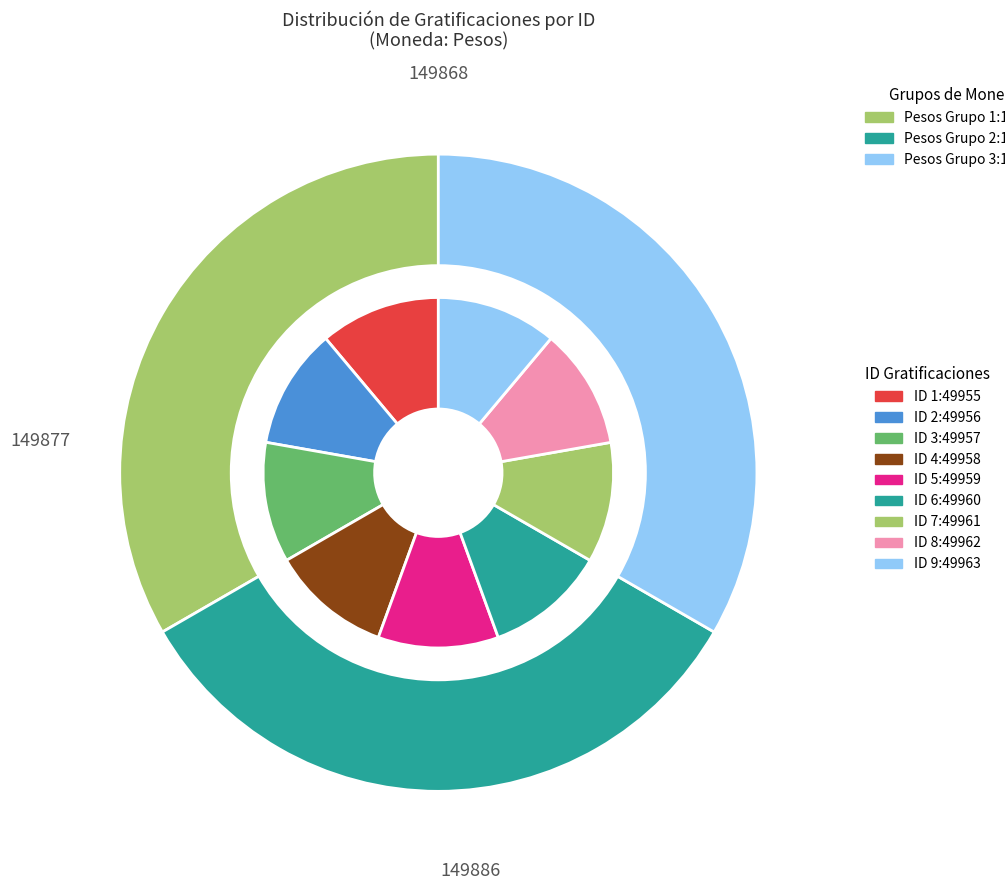

True or false: ID 5 accounts for 11% of the total.

True